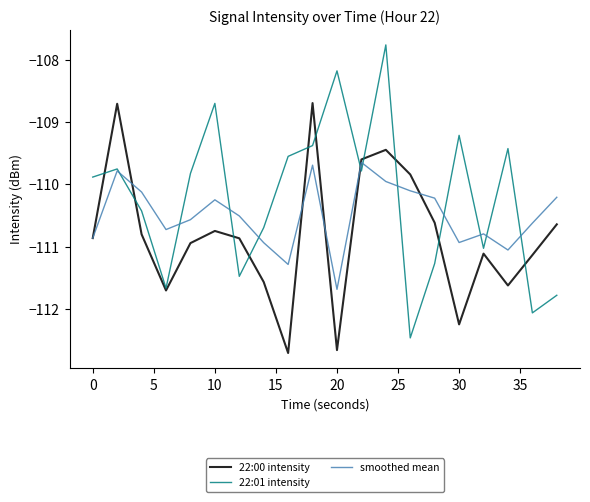

What is the minimum value for 22:01 intensity?

-112.5